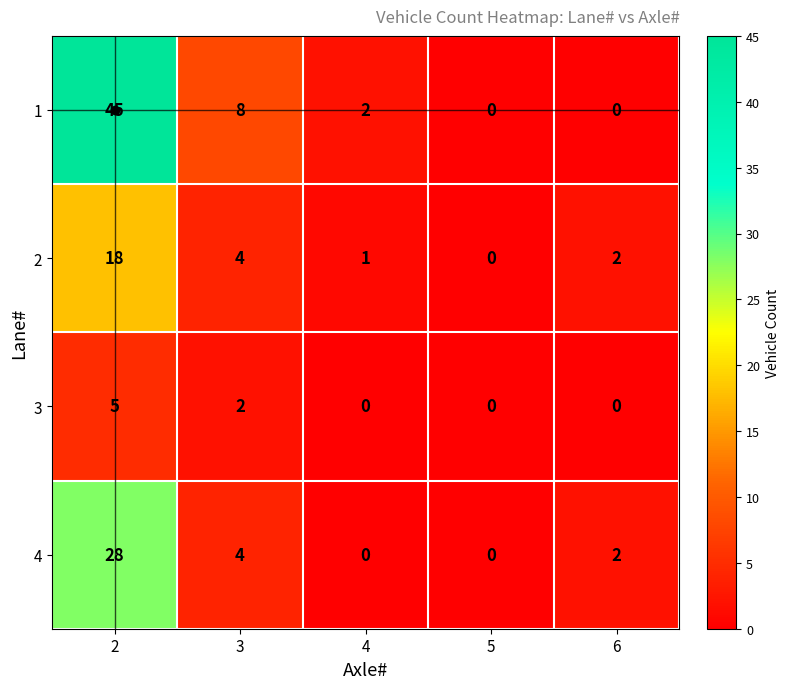

True or false: 2 has a value of 2 at 6.

True